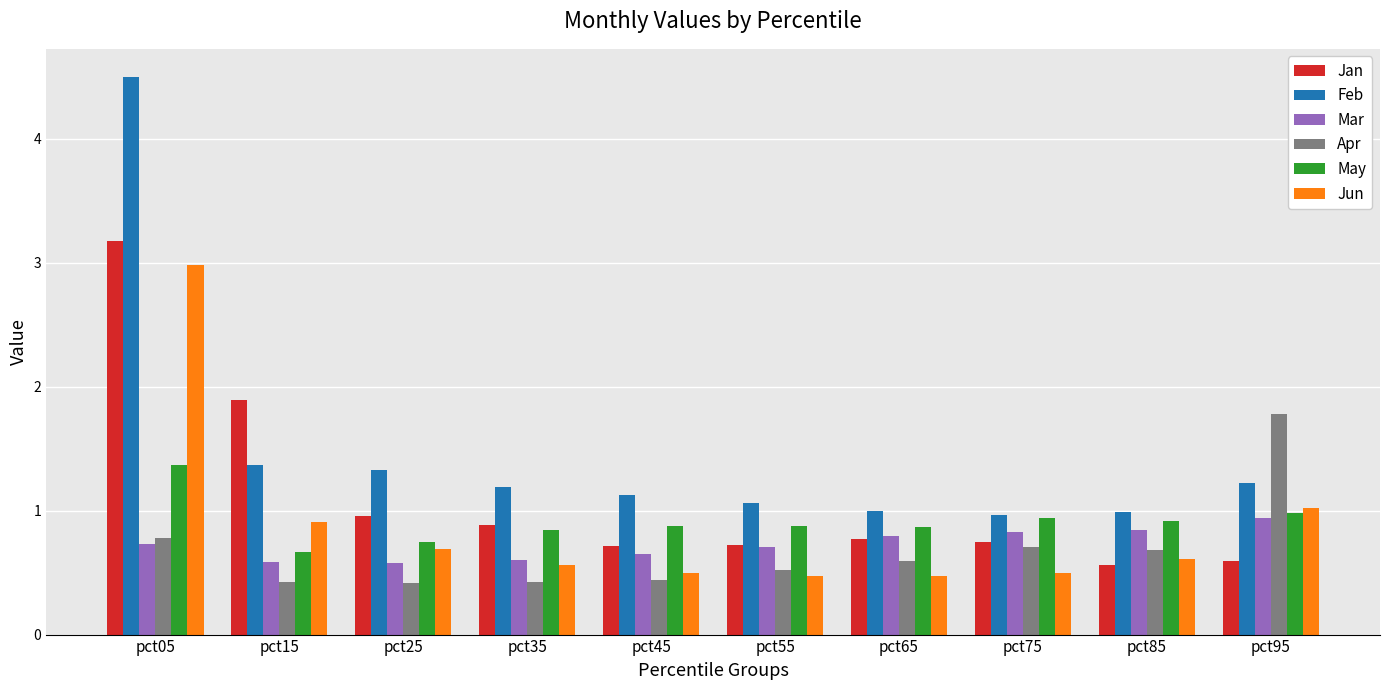

Which series has the widest spread of values?

Feb